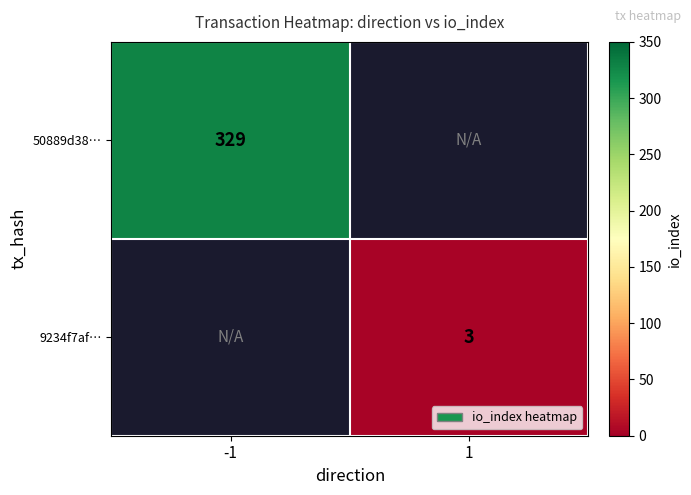

Is it true that 50889d38… equals 112 at -1?

False